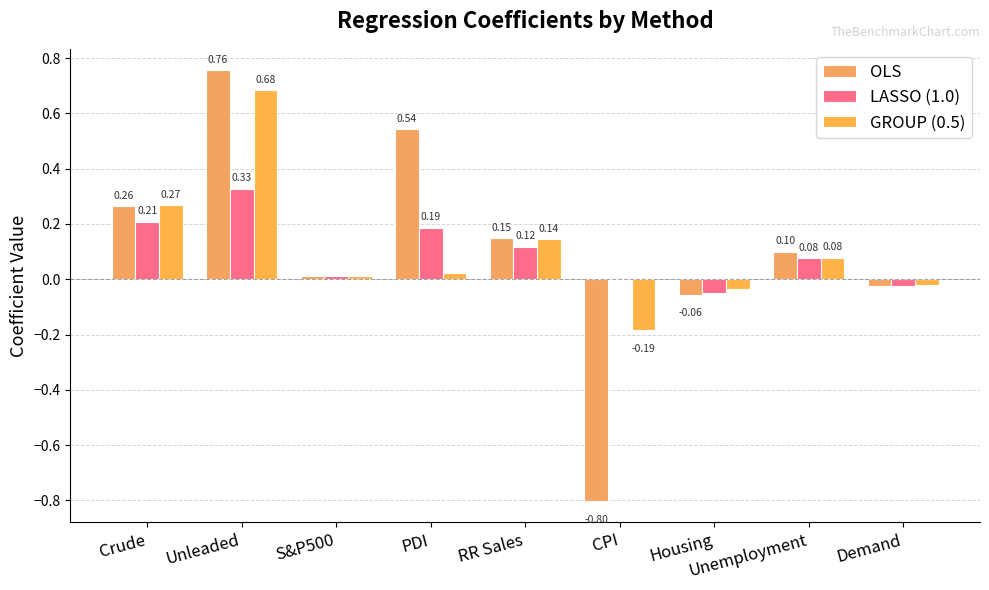

The value of GROUP (0.5) at Unleaded is 0.9. True or false?

False